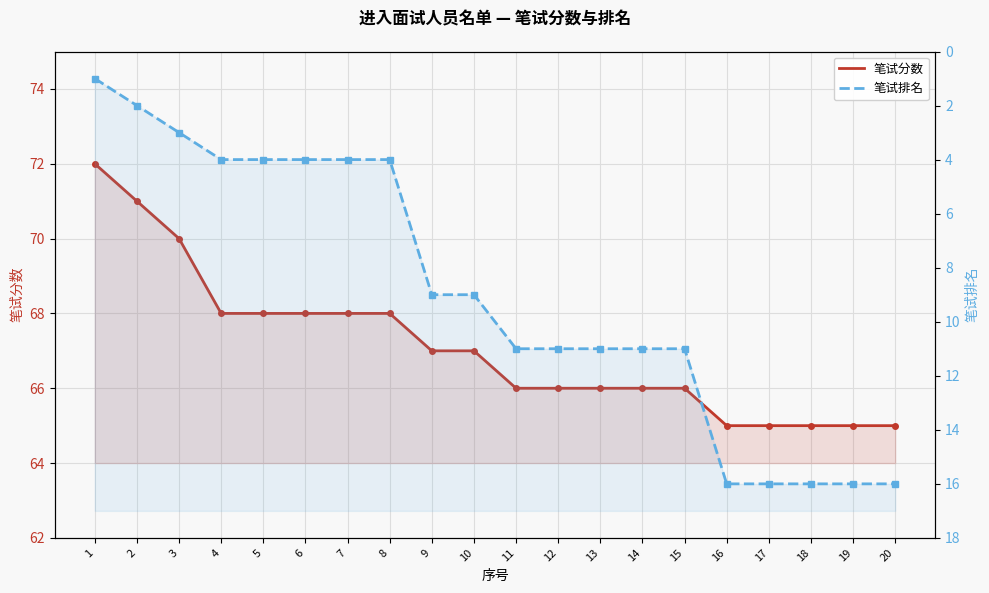

The 笔试排名 series shows 16 at 18. True or false?

True